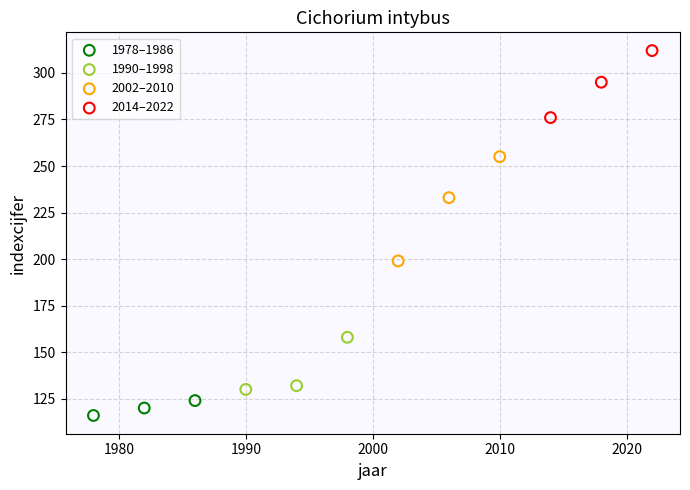

What are all the series names shown in the legend?

1978–1986, 1990–1998, 2002–2010, 2014–2022